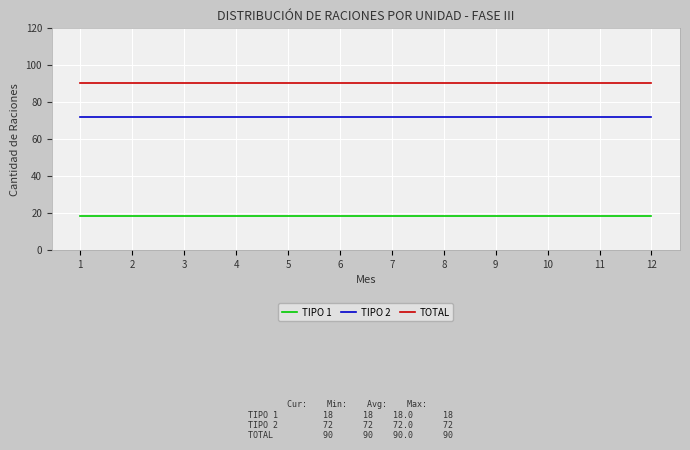

True or false: TOTAL and TIPO 2 intersect in this chart.

False